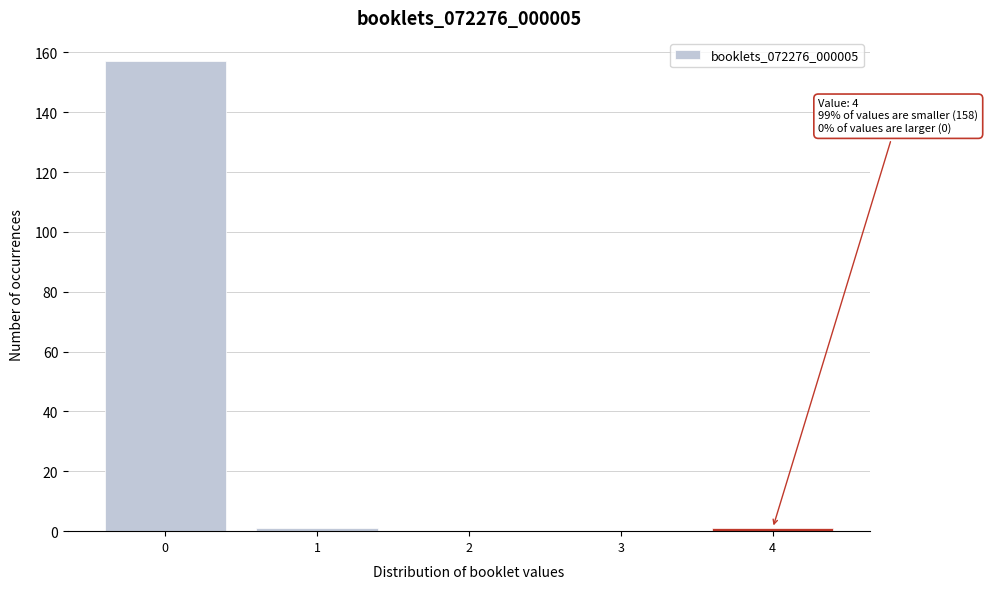

Which range on the x-axis has the tallest bar?

-0.5 to 0.5